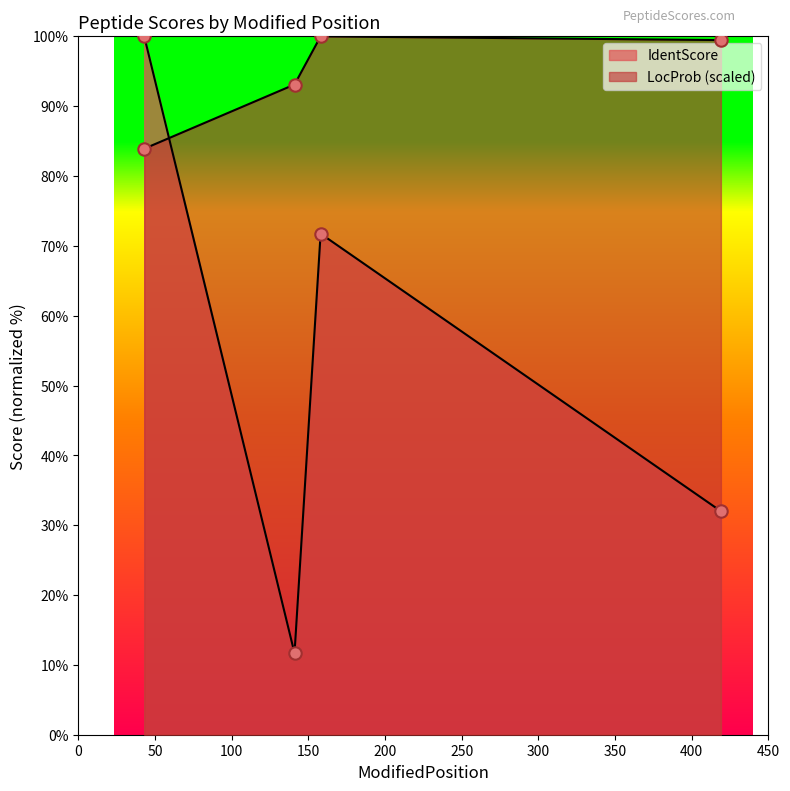

What are all the series names shown in the legend?

IdentScore, LocProb